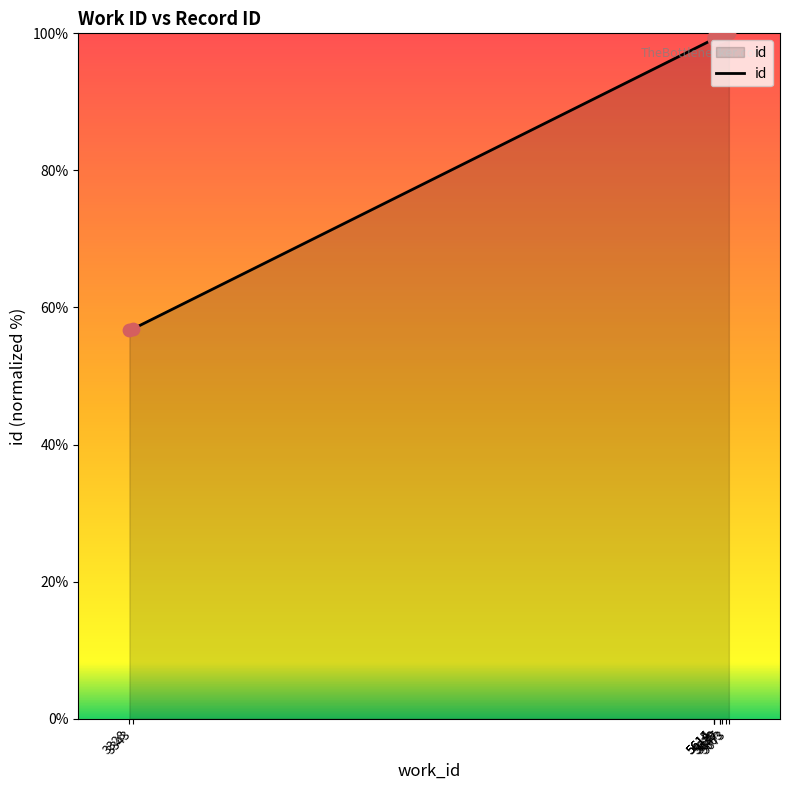

Between 5615 and 5614, which is larger?

5615